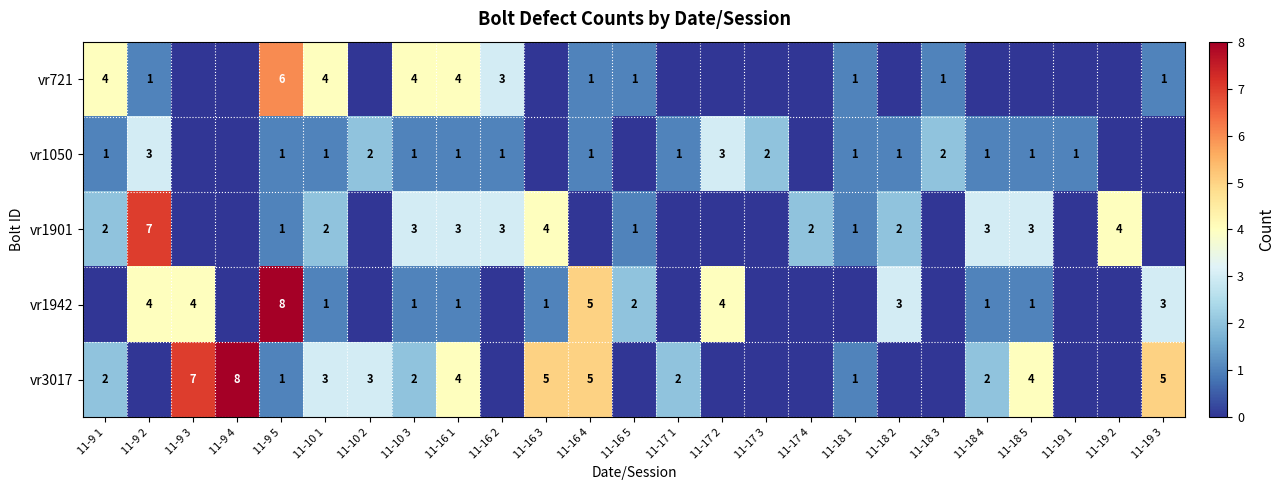

True or false: vr3017 has a value of 1 at 11-10 3.

False